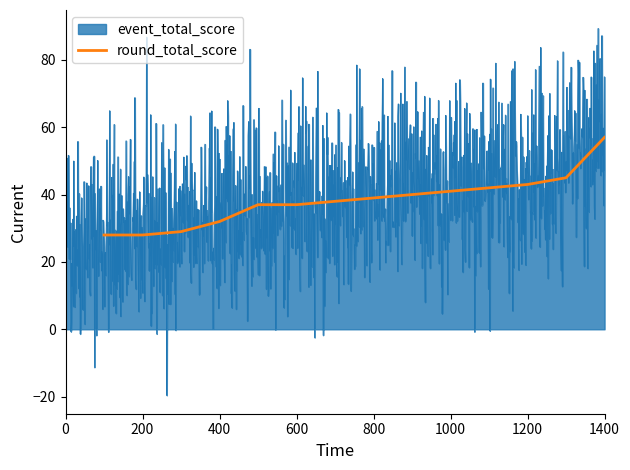

The value of round_total_score at 1200 is 43. True or false?

True